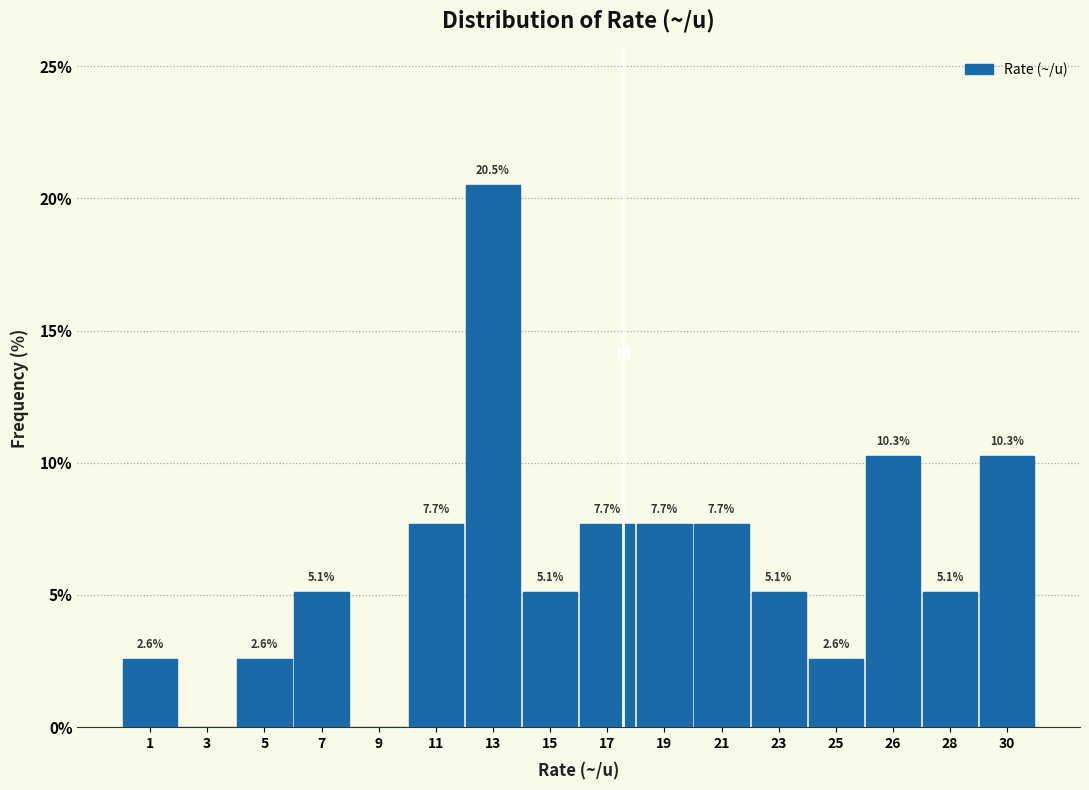

Reading left to right, transcribe all the data shown in this chart.

1=2.6	3=0.0	5=2.6	7=5.1	9=0.0	11=7.7	13=20.5	15=5.1	17=7.7	19=7.7	21=7.7	23=5.1	25=2.6	26=10.3	28=5.1	30=10.3